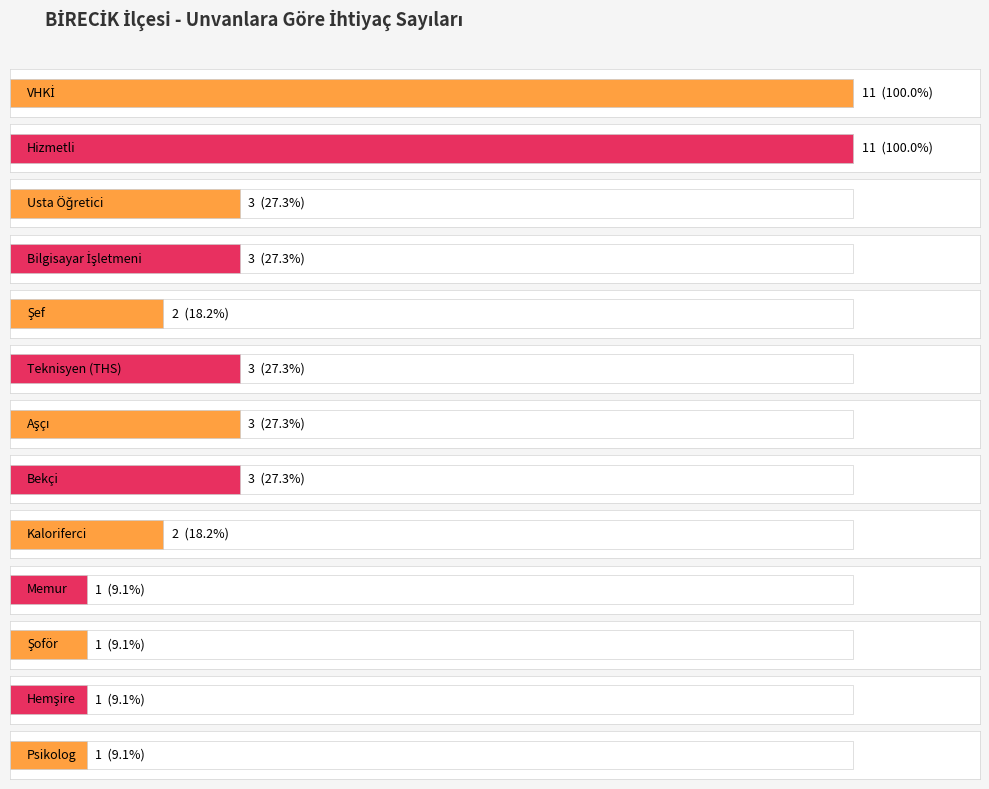

At which category does the chart reach its peak across all series?

VHKİ